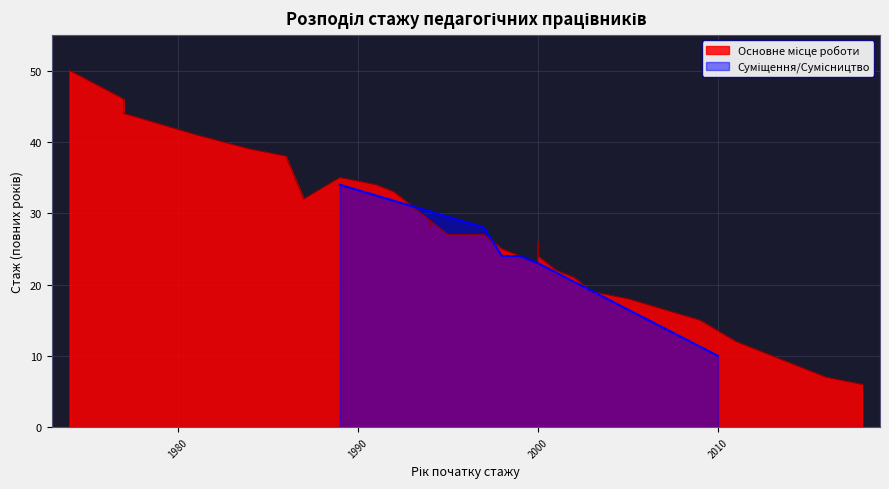

True or false: Середній стаж and Кількість викладачів cross at least once.

False